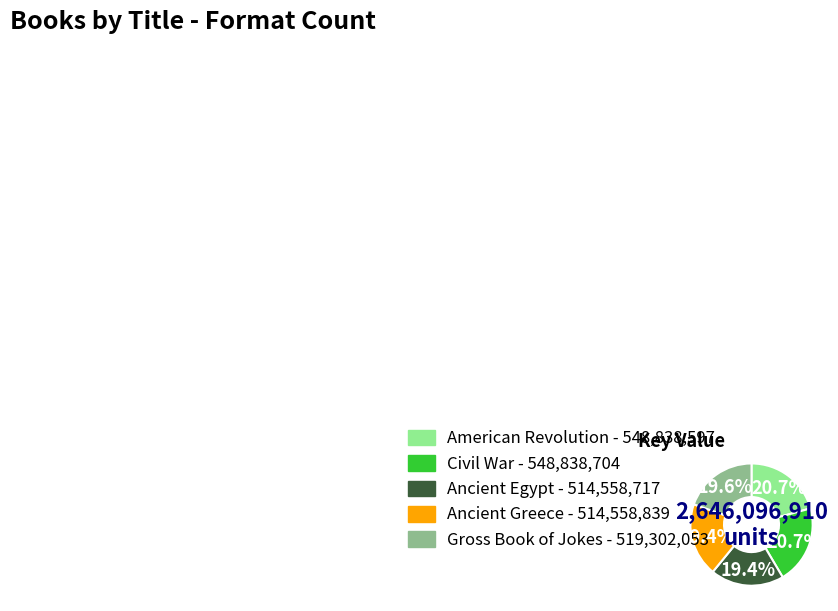

How many segments does this pie chart have?

5